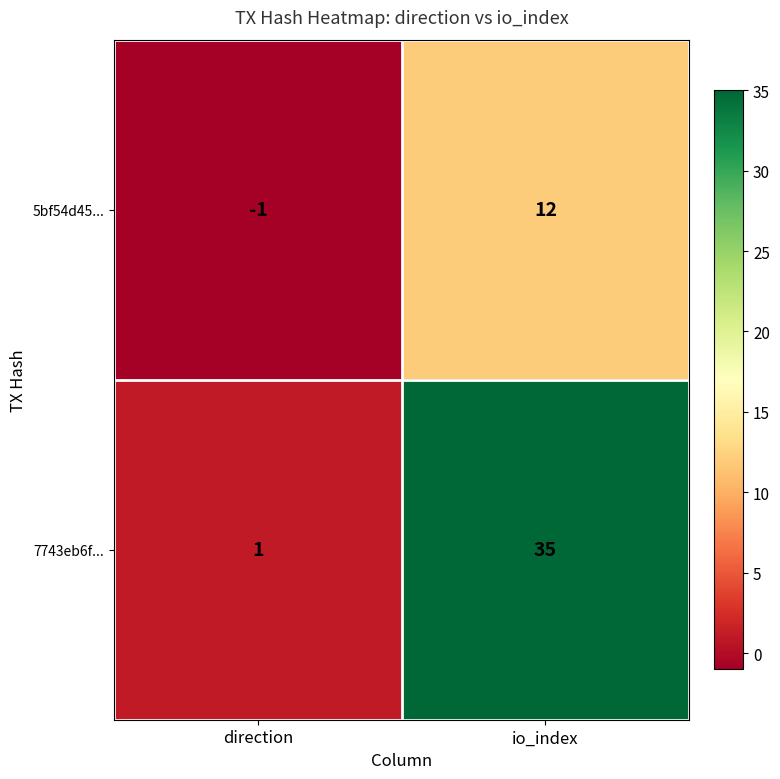

Is it true that 5bf54d45... equals 0 at direction?

False